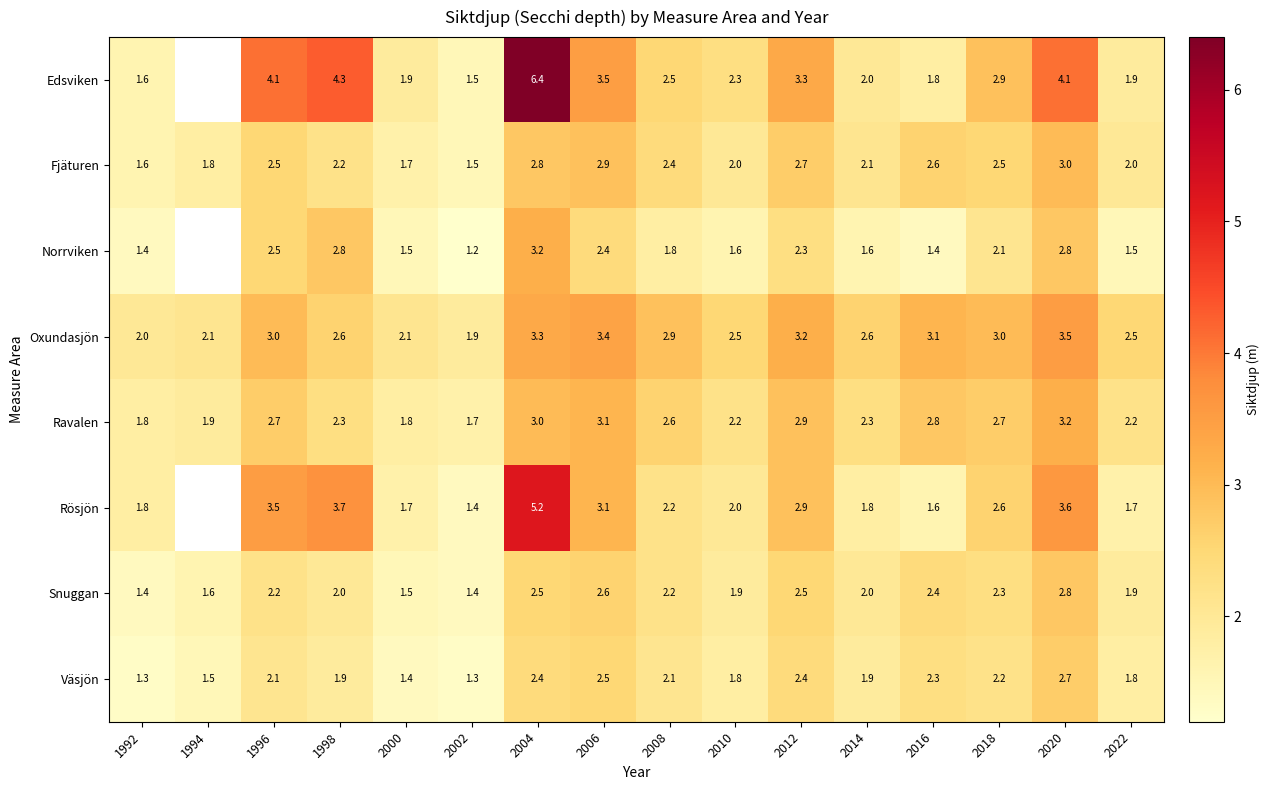

At which label does Ravalen reach its peak?

2020